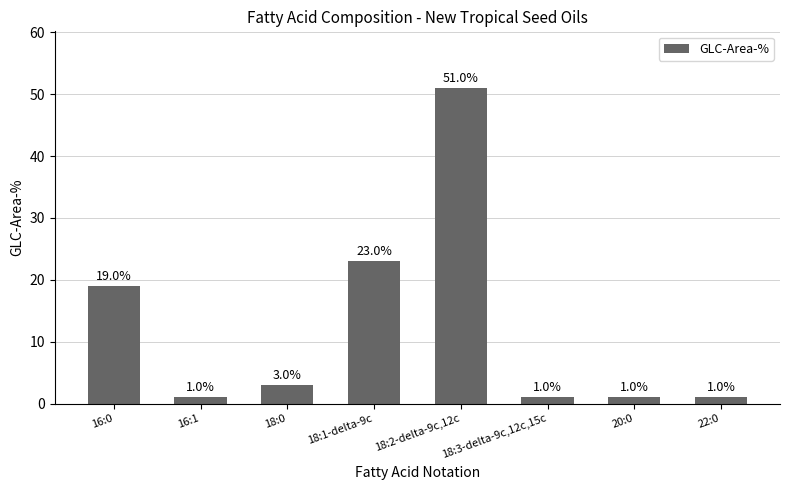

At which category does the chart reach its peak across all series?

18:2-delta-9c,12c